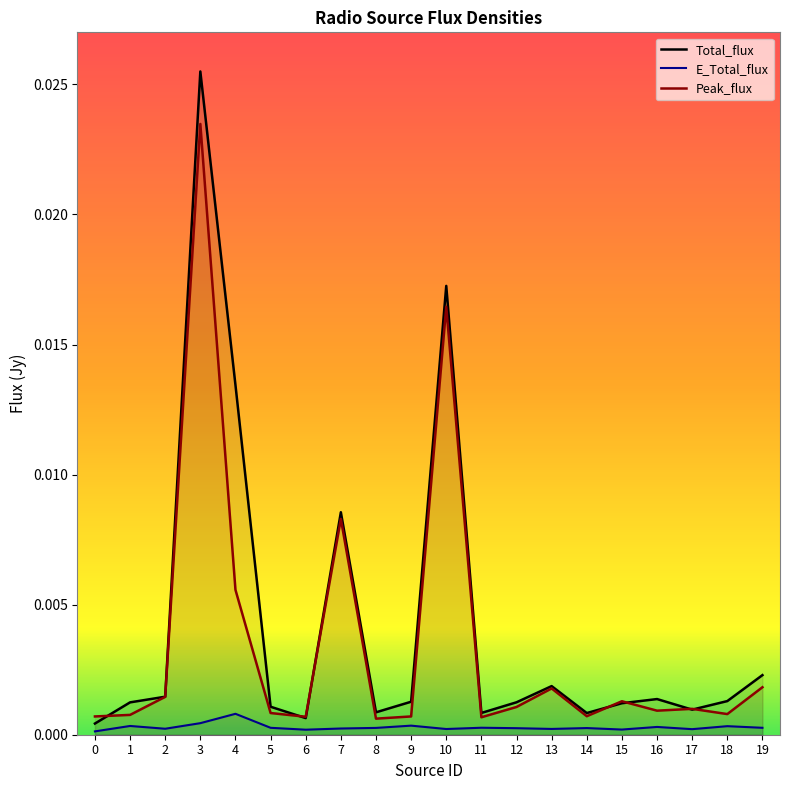

Between 5 and 6, which series saw the biggest shift?

Total_flux